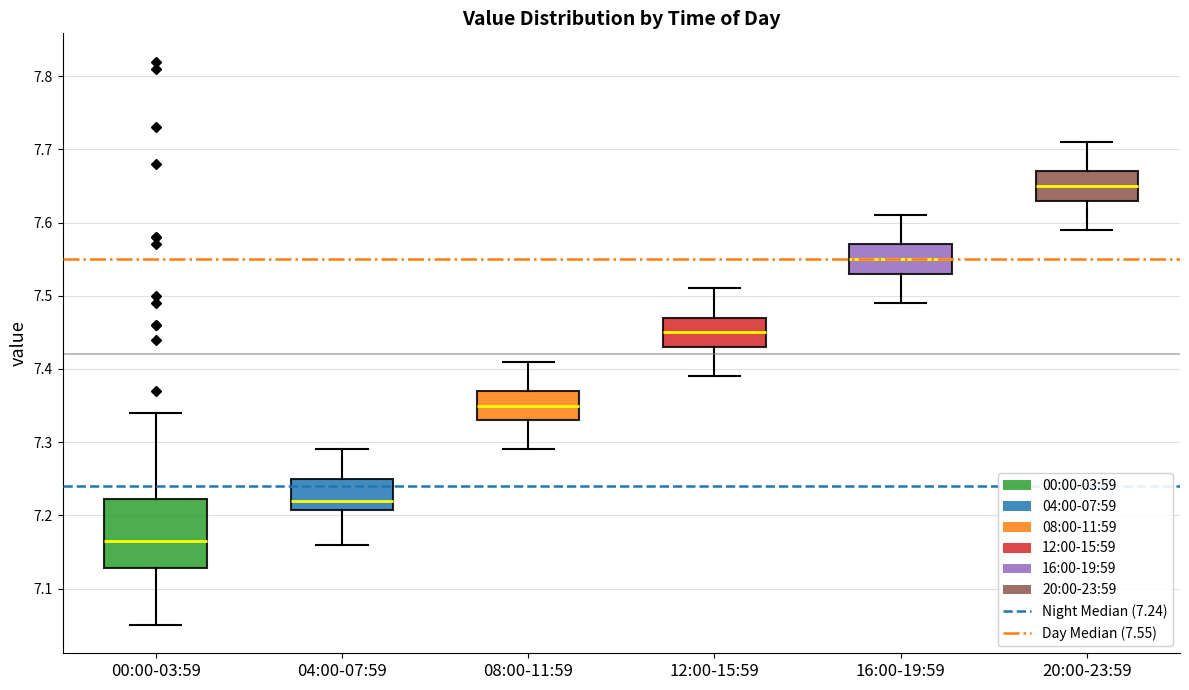

Reading left to right, read every box against the y-axis: the position of its median line, the range the box covers, and the ends of its whiskers. The values are not printed on the chart, so give them approximately, as read against the axis.

00:00-03:59: median 7.17, box 7.13 to 7.22, whiskers 7.05 to 7.34
04:00-07:59: median 7.22, box 7.21 to 7.25, whiskers 7.16 to 7.29
08:00-11:59: median 7.35, box 7.33 to 7.37, whiskers 7.29 to 7.41
12:00-15:59: median 7.45, box 7.43 to 7.47, whiskers 7.39 to 7.51
16:00-19:59: median 7.55, box 7.53 to 7.57, whiskers 7.49 to 7.61
20:00-23:59: median 7.65, box 7.63 to 7.67, whiskers 7.59 to 7.71